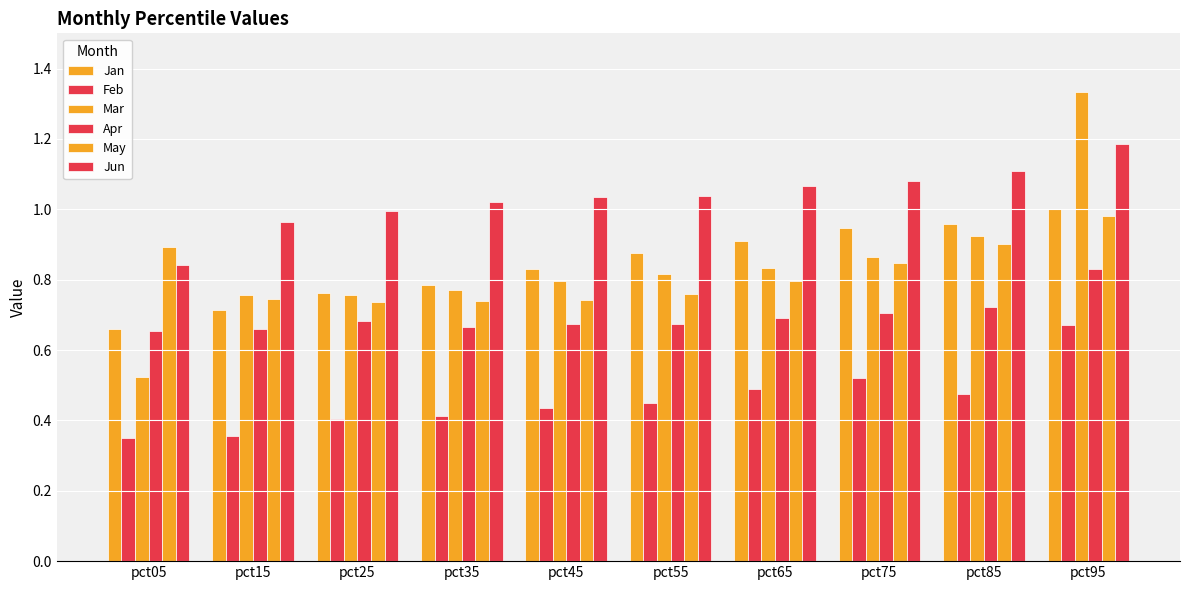

Reading left to right, list all the values displayed in this chart.

Jan: 0.7	0.7	0.8	0.8	0.8	0.9	0.9	0.9	1.0	1.0
Feb: 0.3	0.4	0.4	0.4	0.4	0.4	0.5	0.5	0.5	0.7
Mar: 0.5	0.8	0.8	0.8	0.8	0.8	0.8	0.9	0.9	1.3
Apr: 0.7	0.7	0.7	0.7	0.7	0.7	0.7	0.7	0.7	0.8
May: 0.9	0.7	0.7	0.7	0.7	0.8	0.8	0.8	0.9	1.0
Jun: 0.8	1.0	1.0	1.0	1.0	1.0	1.1	1.1	1.1	1.2